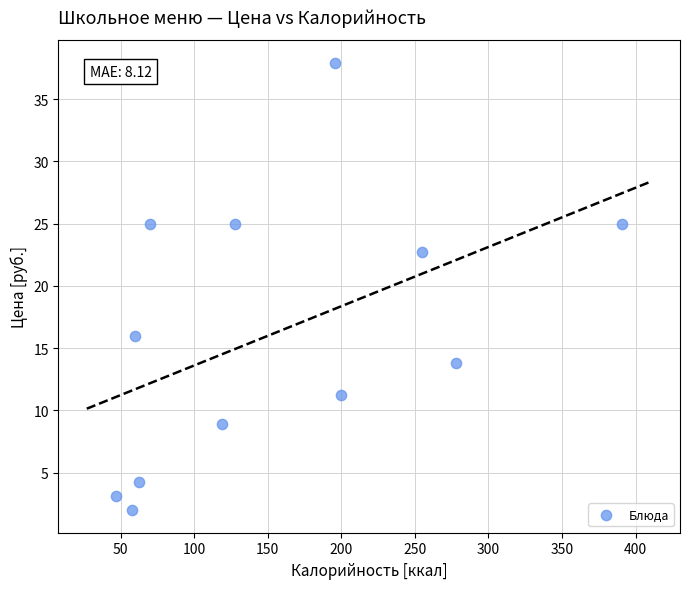

What is the average Y value?

16.2